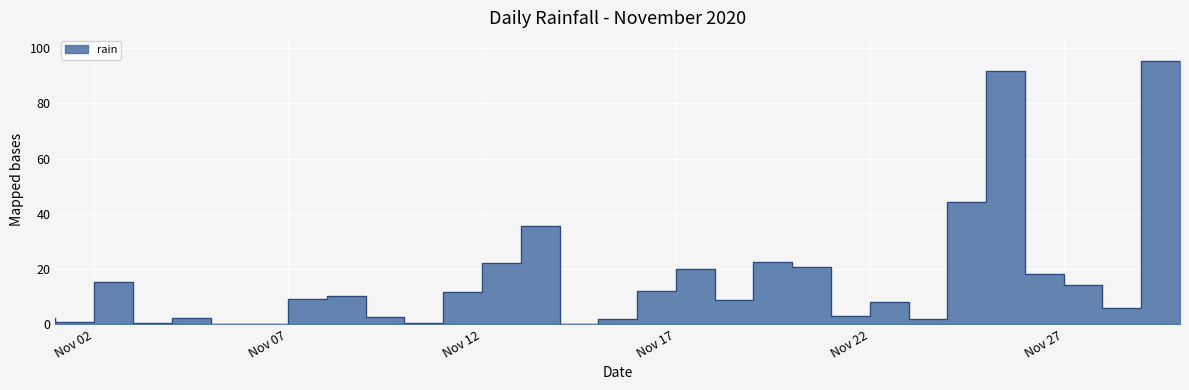

Is this an area chart (filled region under the line)?

No